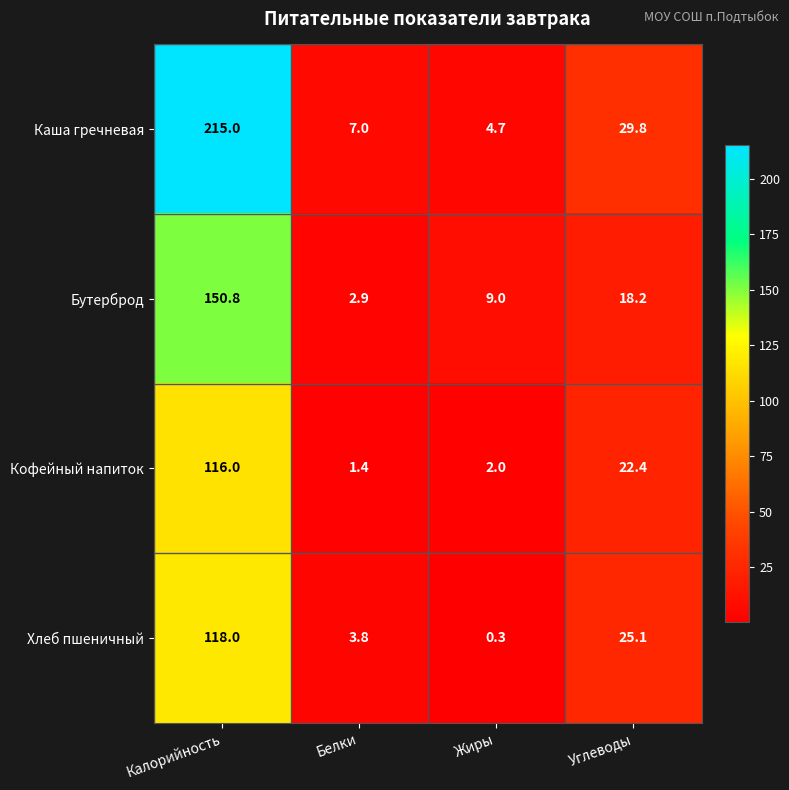

What is the average value of the Кофейный напиток series?

35.5